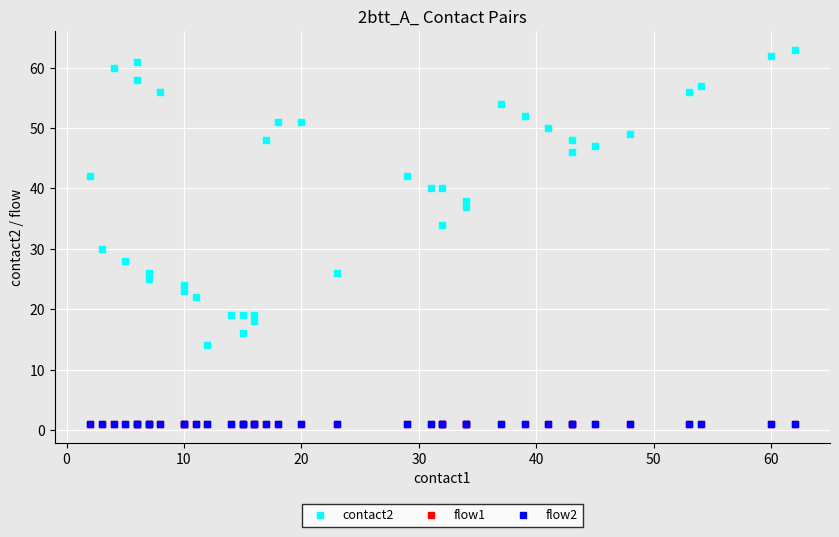

What is the average value of the contact2 series?

40